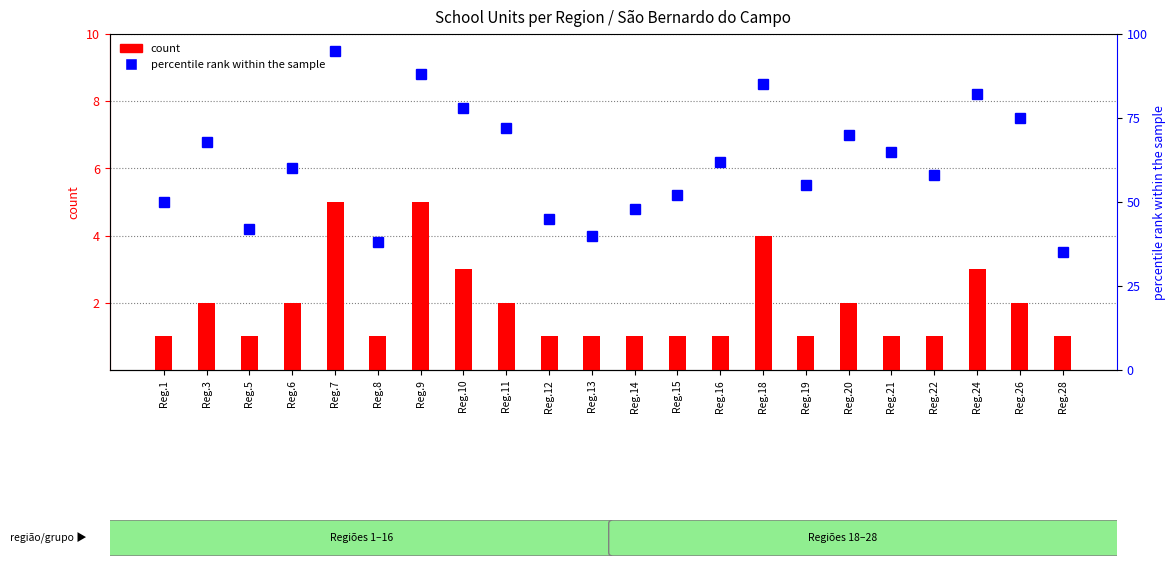

Reading right to left, transcribe all the data shown in this chart.

count: 1	2	3	1	1	2	1	4	1	1	1	1	1	2	3	5	1	5	2	1	2	1
percentile rank within the sample: 35	75	82	58	65	70	55	85	62	52	48	40	45	72	78	88	38	95	60	42	68	50